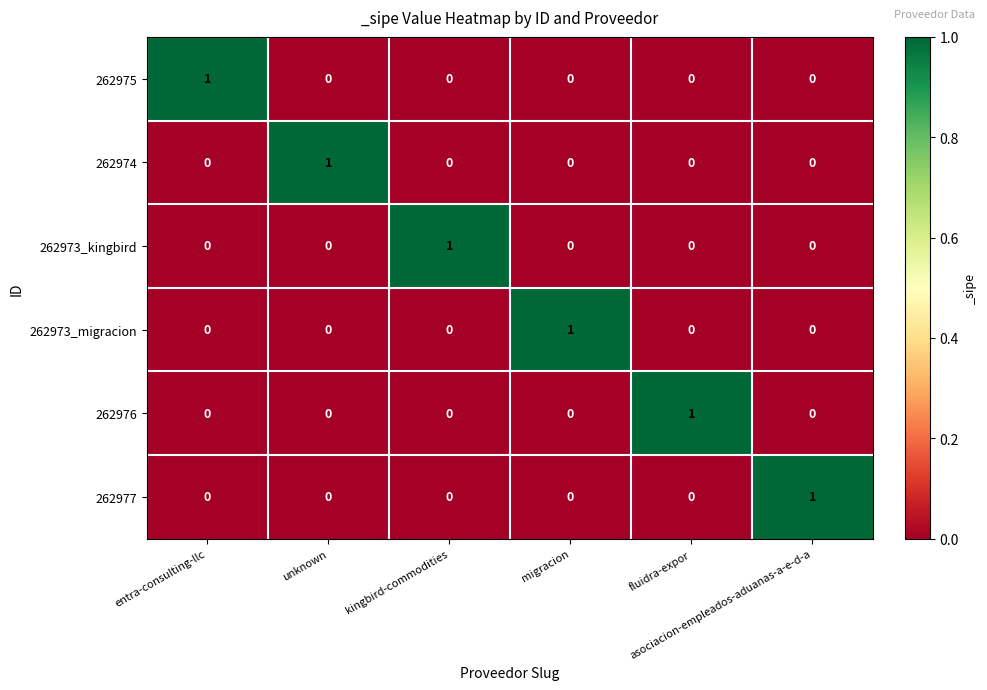

At how many categories does at least one series exceed 0?

6